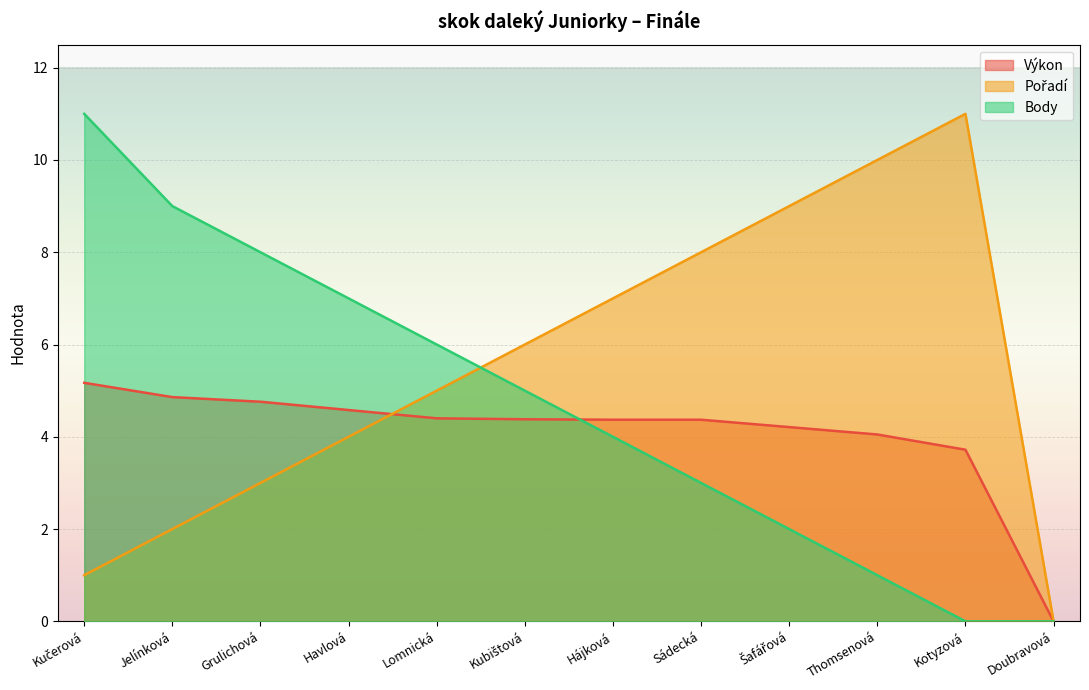

At which label is Výkon closest to 2?

Kotyzová